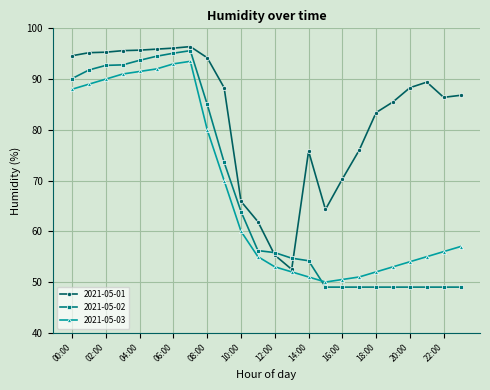

What is the difference between the maximum and minimum values in the 2021-05-02 series?

46.6